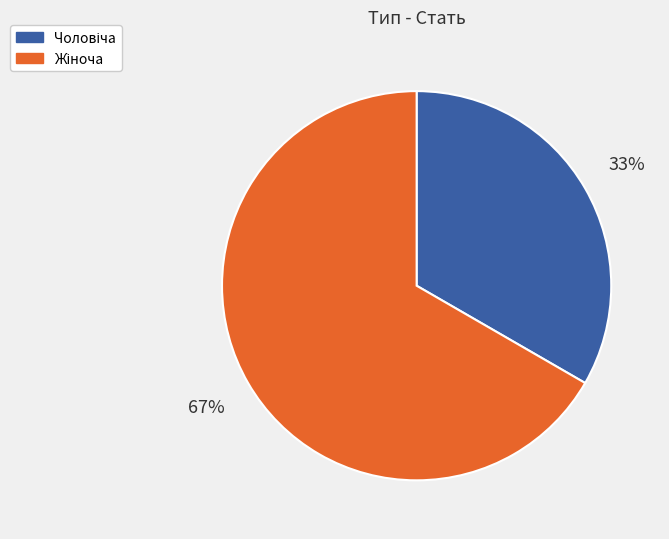

How many segments does this pie chart have?

2